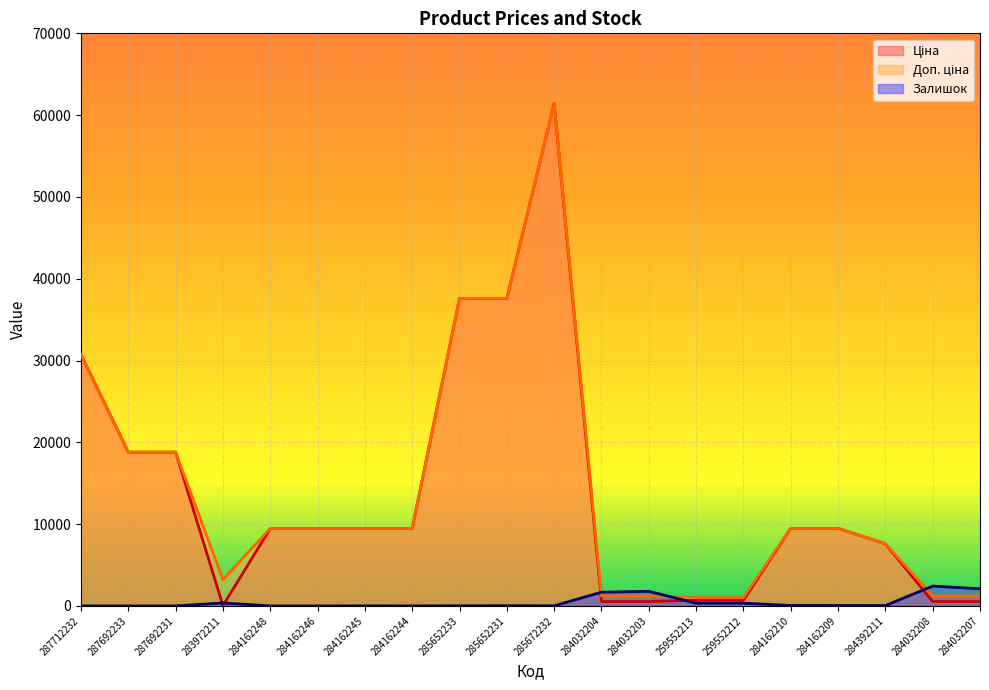

Which has a higher value, 284392211 or 259552212?

284392211